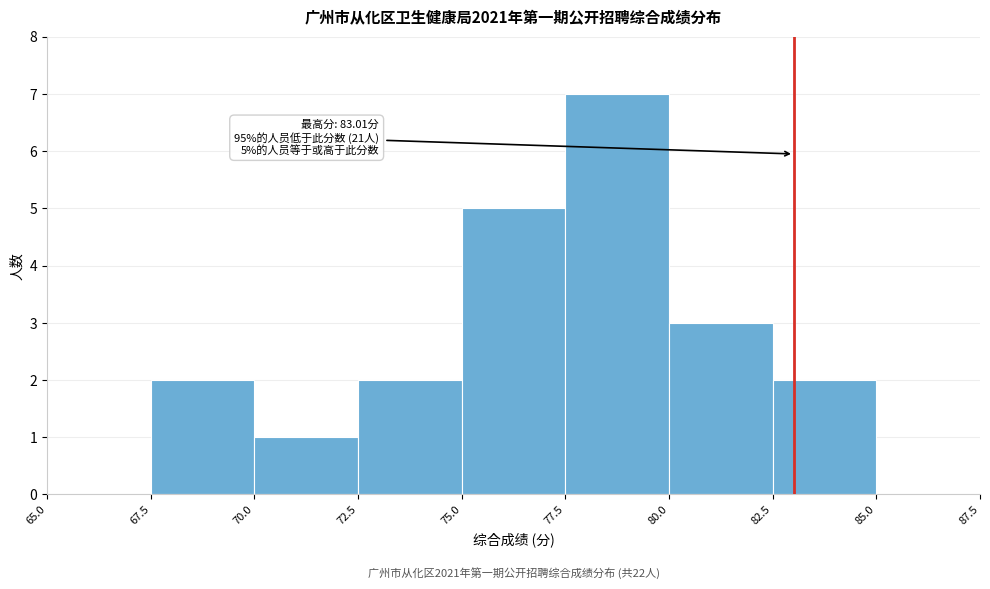

Which range on the x-axis has the tallest bar?

77.5 to 80.0